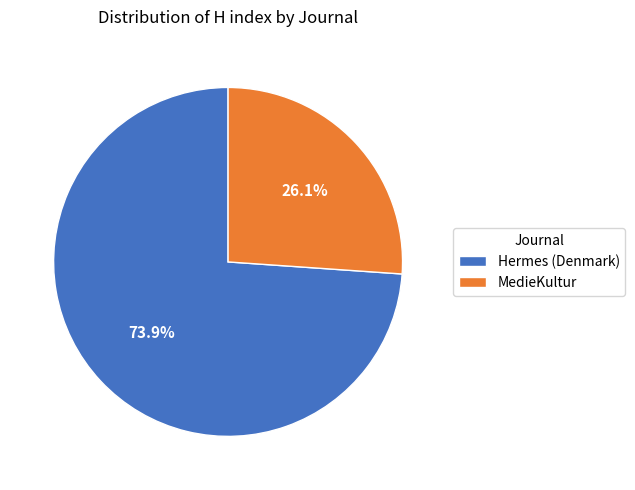

Is it true that MedieKultur is 26% of the pie?

True